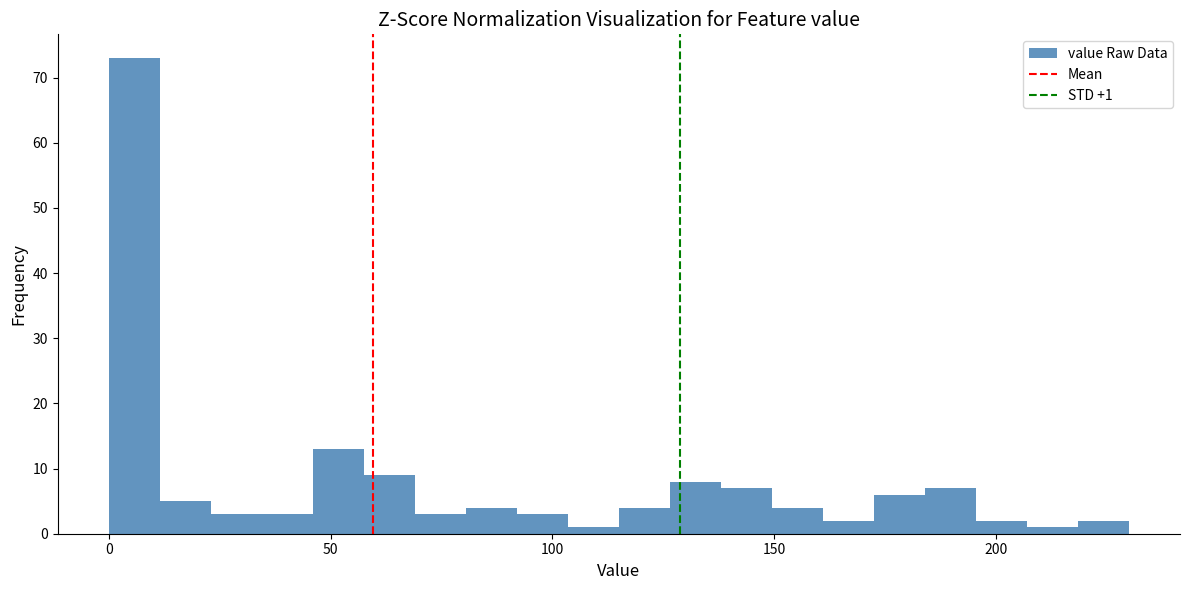

Around what value on the x-axis is the tallest bar? Give the approximate position of its centre, as read against the axis.

5